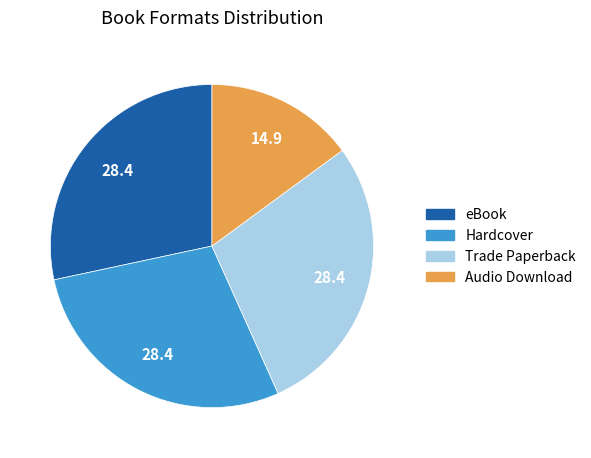

Count the number of slices in the pie.

4